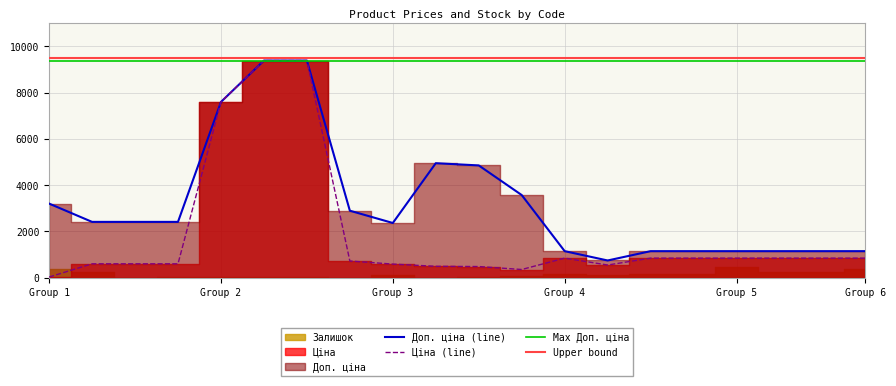

How many values in the Доп. ціна series are below 2414?

9